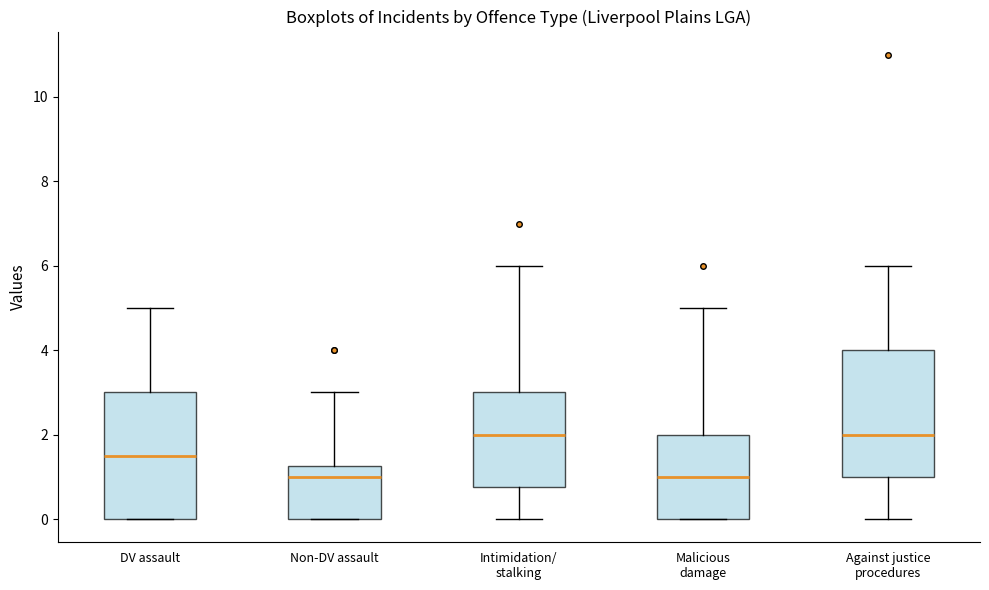

Reading left to right, transcribe this box plot: for each box, give where its median line is, the range the box spans, and where its two whiskers end, as read against the y-axis. The values are not printed on the chart, so give them approximately, as read against the axis.

DV assault: median 1.6, box 0.0 to 3.0, whiskers 0.0 to 5.0
Non-DV assault: median 1.0, box 0.0 to 1.2, whiskers 0.0 to 3.0
Intimidation/ stalking: median 2.0, box 0.8 to 3.0, whiskers 0.0 to 6.0
Malicious damage: median 1.0, box 0.0 to 2.0, whiskers 0.0 to 5.0
Against justice procedures: median 2.0, box 1.0 to 4.0, whiskers 0.0 to 6.0